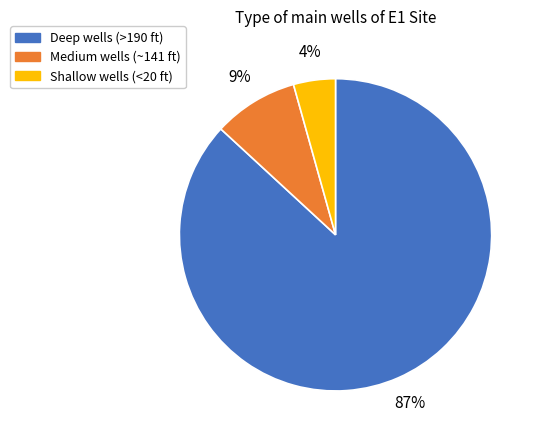

What percentage is the Shallow wells (<20 ft) slice, to the nearest percent?

4%